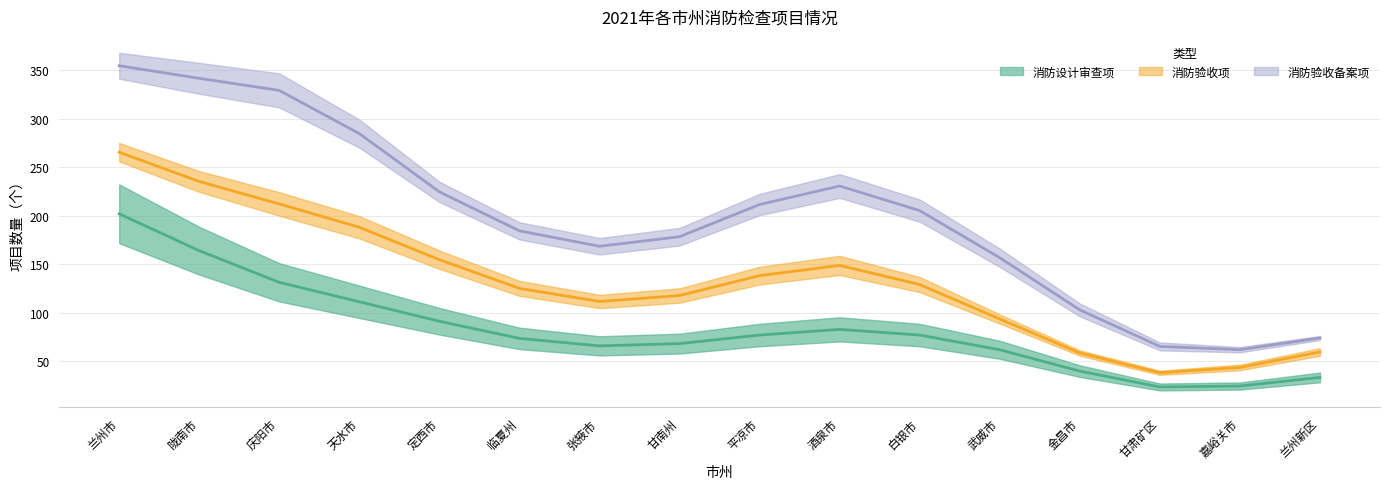

What is the label of the 11th point from the left?

白银市